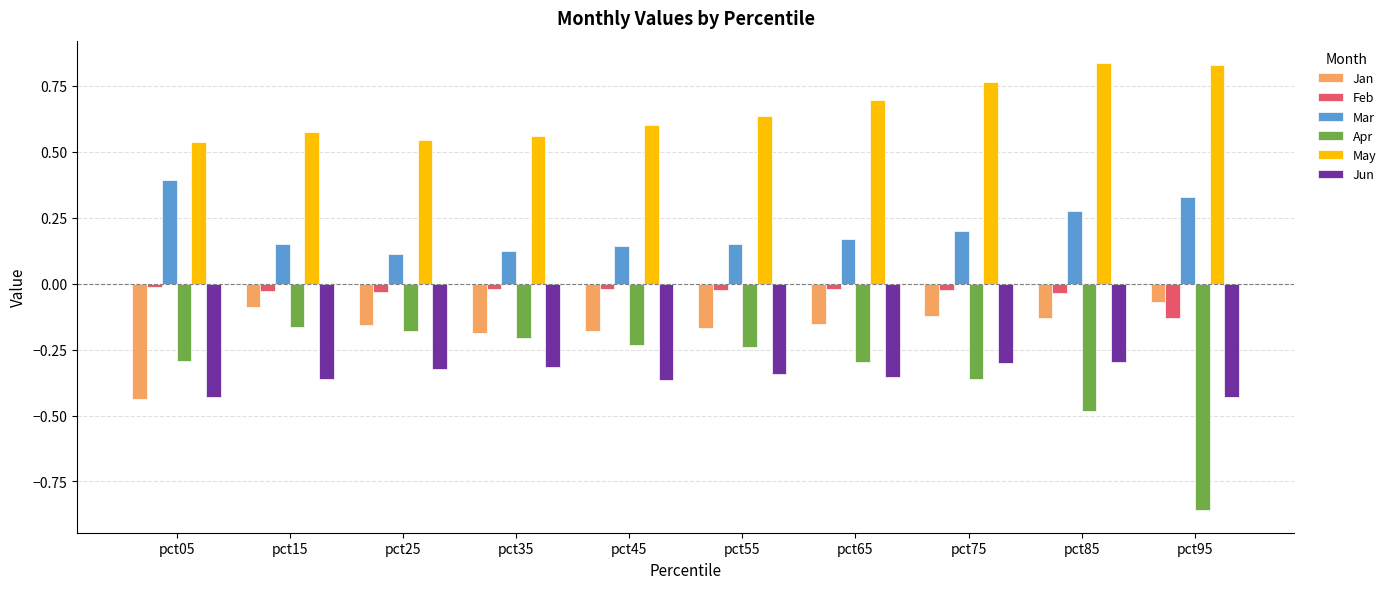

Which category has the lowest value in the Feb series?

pct95